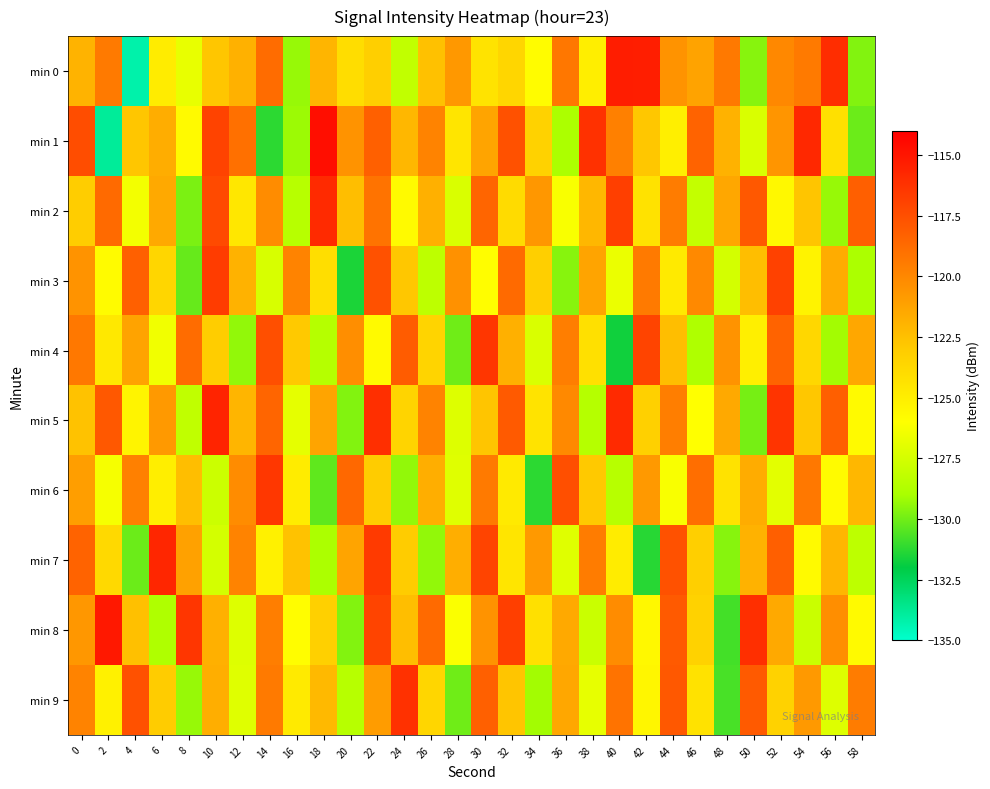

How many data points does each series have?

30